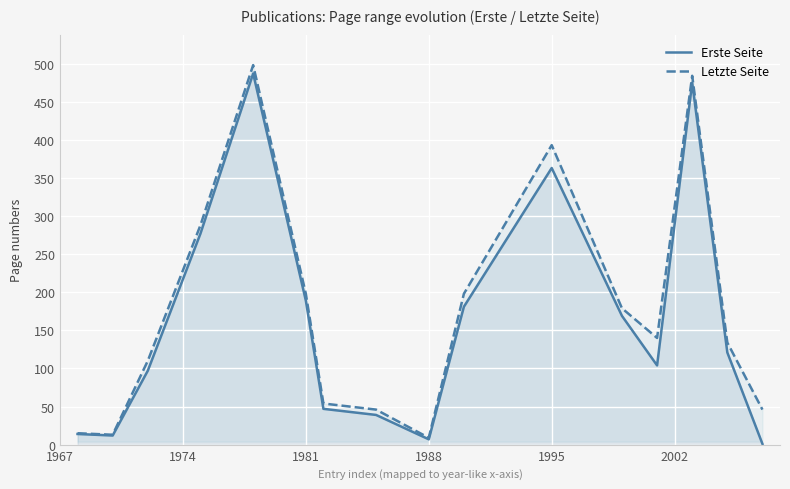

What is the minimum value for Erste Seite?

1